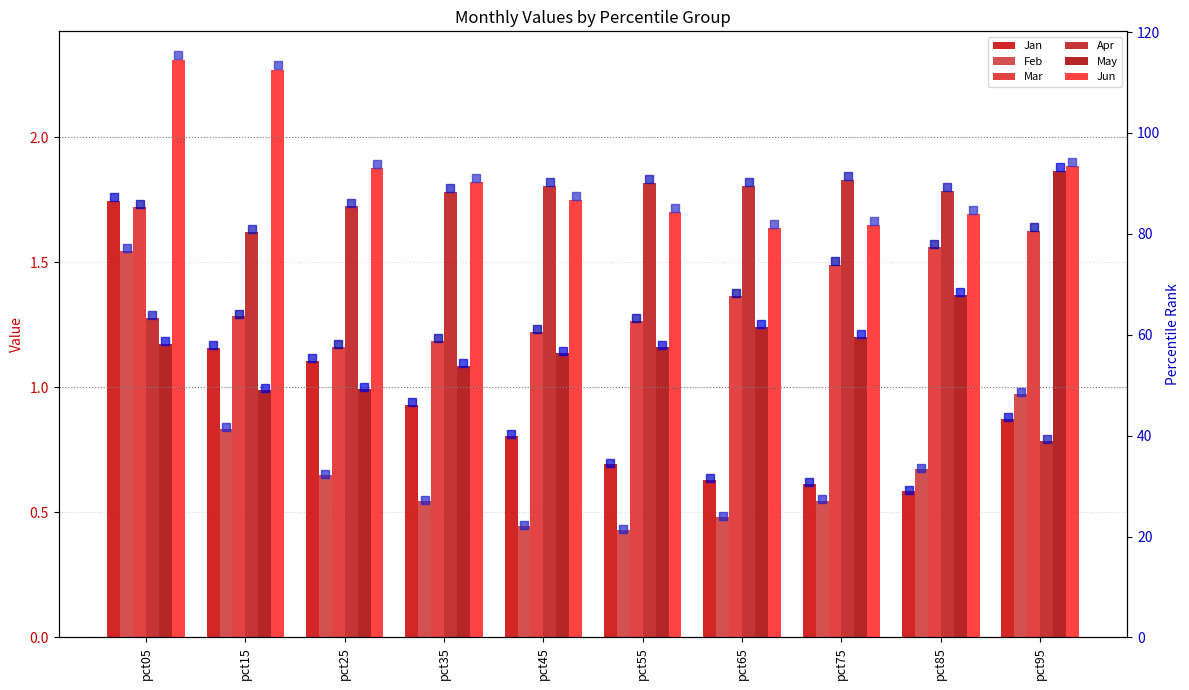

True or false: Jun has a value of 25.2 at pct65.

False